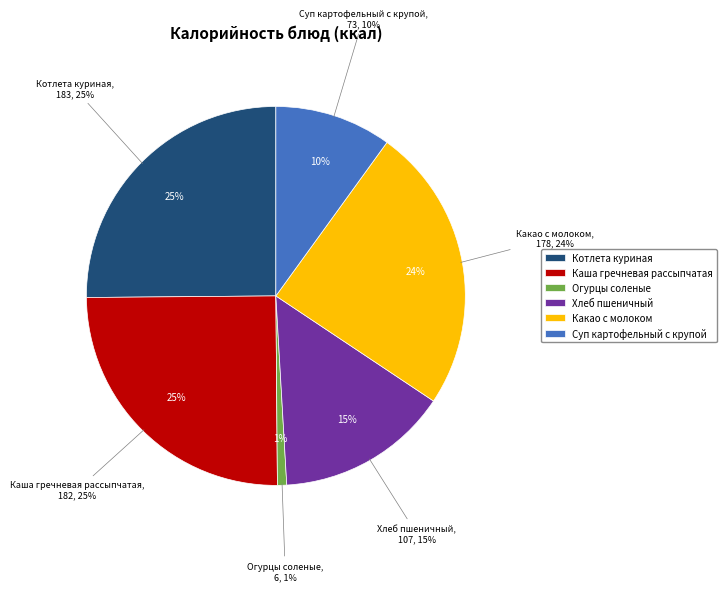

Does Суп картофельный с крупой represent more than half of the total?

No